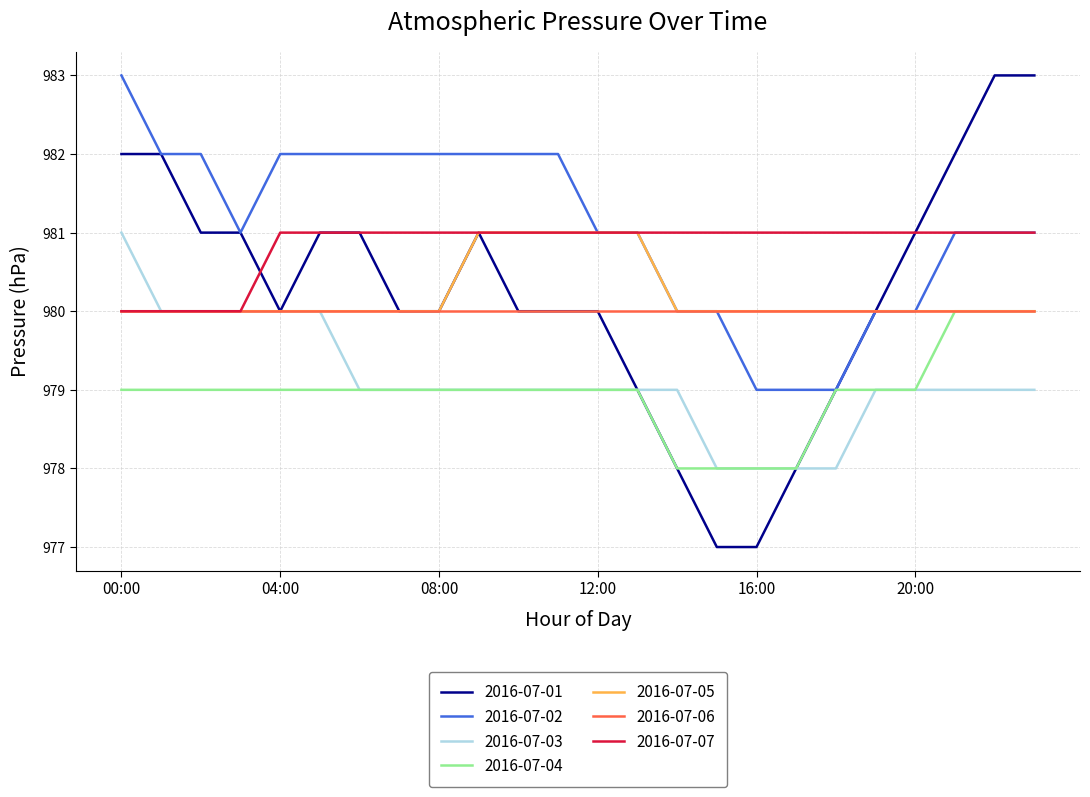

True or false: 2016-07-04 and 2016-07-07 cross at least once.

False